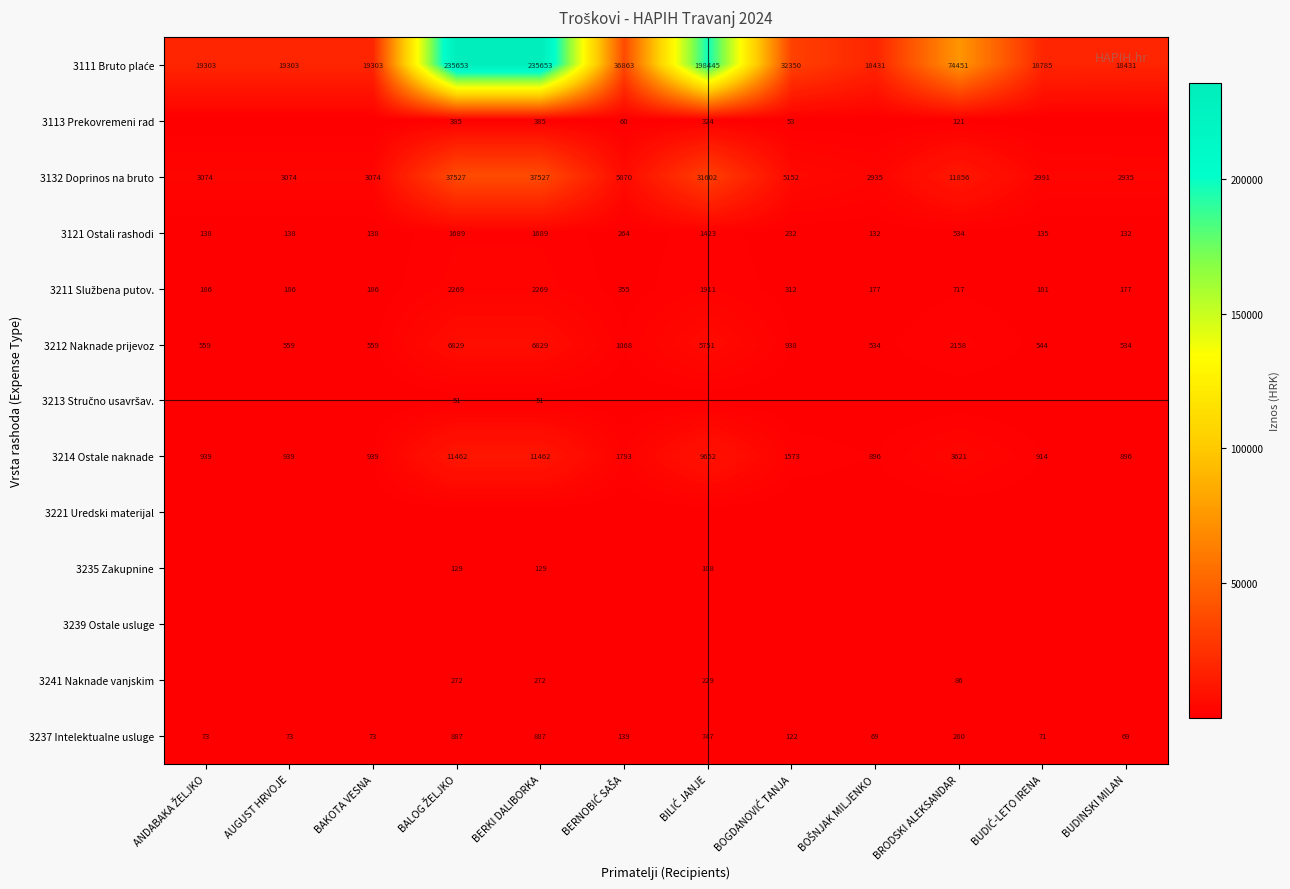

At which label is 3132 Doprinos na bruto closest to 20231?

BRODSKI ALEKSANDAR